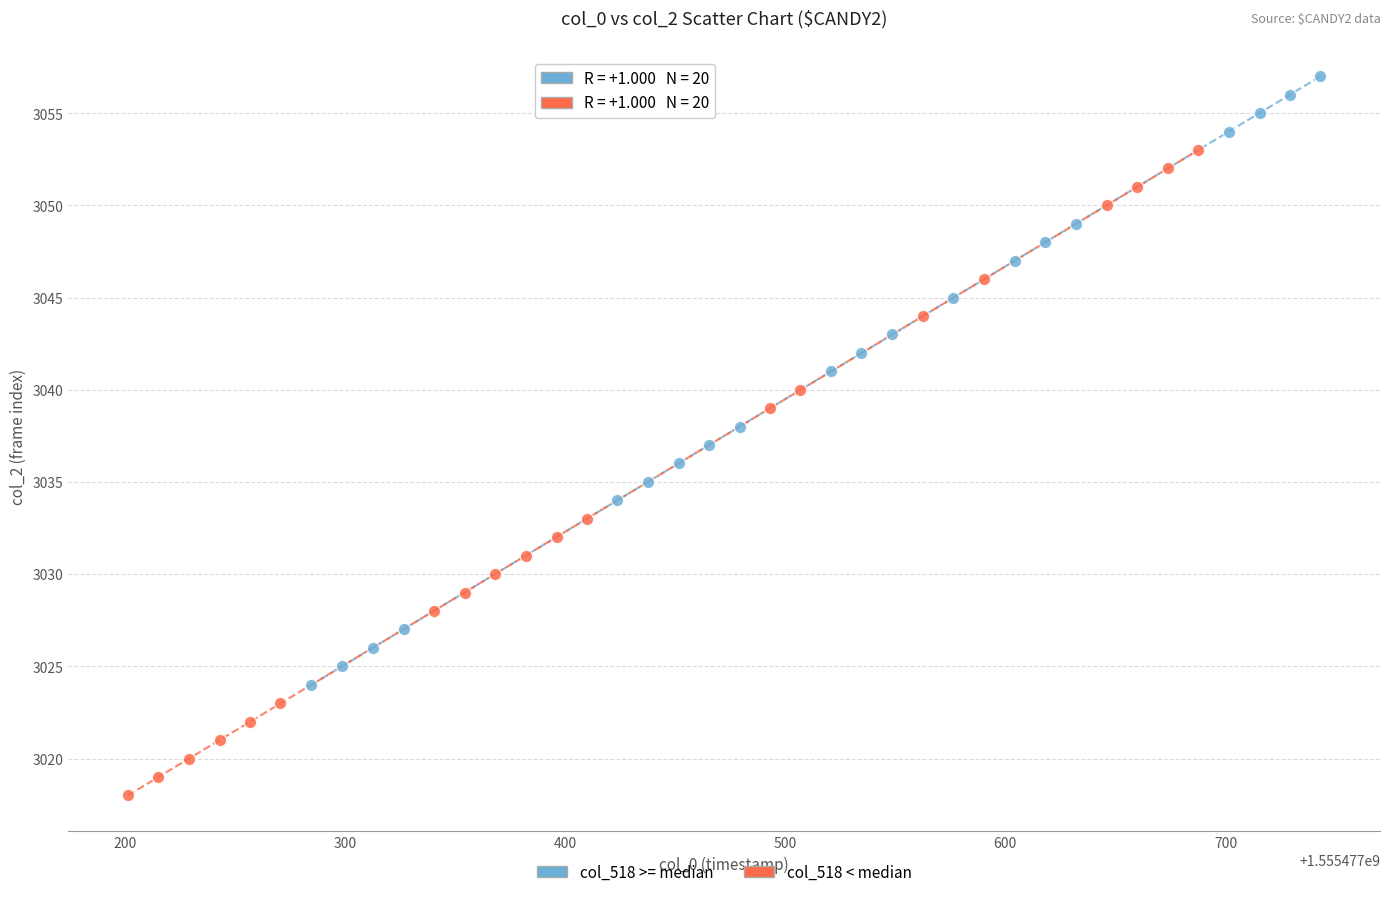

Which series contains the lowest Y value?

col_518 < median